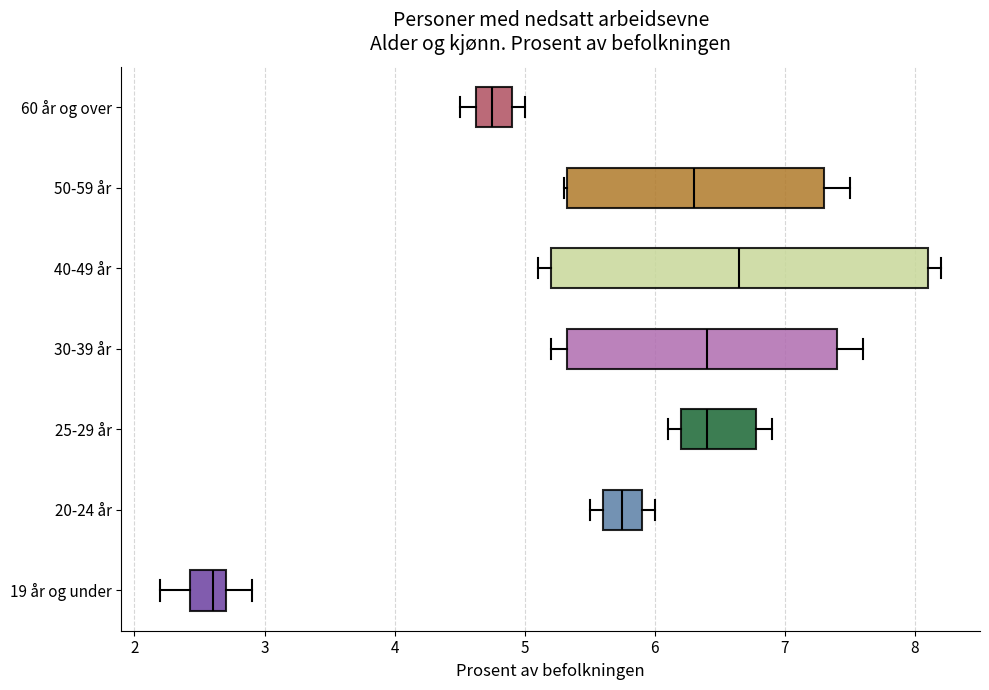

Reading bottom to top, read every box against the x-axis: the position of its median line, the range the box covers, and the ends of its whiskers. The values are not printed on the chart, so give them approximately, as read against the axis.

19 år og under: median 2.6, box 2.4 to 2.7, whiskers 2.2 to 2.9
20-24 år: median 5.8, box 5.6 to 5.9, whiskers 5.5 to 6.0
25-29 år: median 6.4, box 6.2 to 6.8, whiskers 6.1 to 6.9
30-39 år: median 6.4, box 5.3 to 7.4, whiskers 5.2 to 7.6
40-49 år: median 6.7, box 5.2 to 8.1, whiskers 5.1 to 8.2
50-59 år: median 6.3, box 5.3 to 7.3, whiskers 5.3 to 7.5
60 år og over: median 4.8, box 4.6 to 4.9, whiskers 4.5 to 5.0